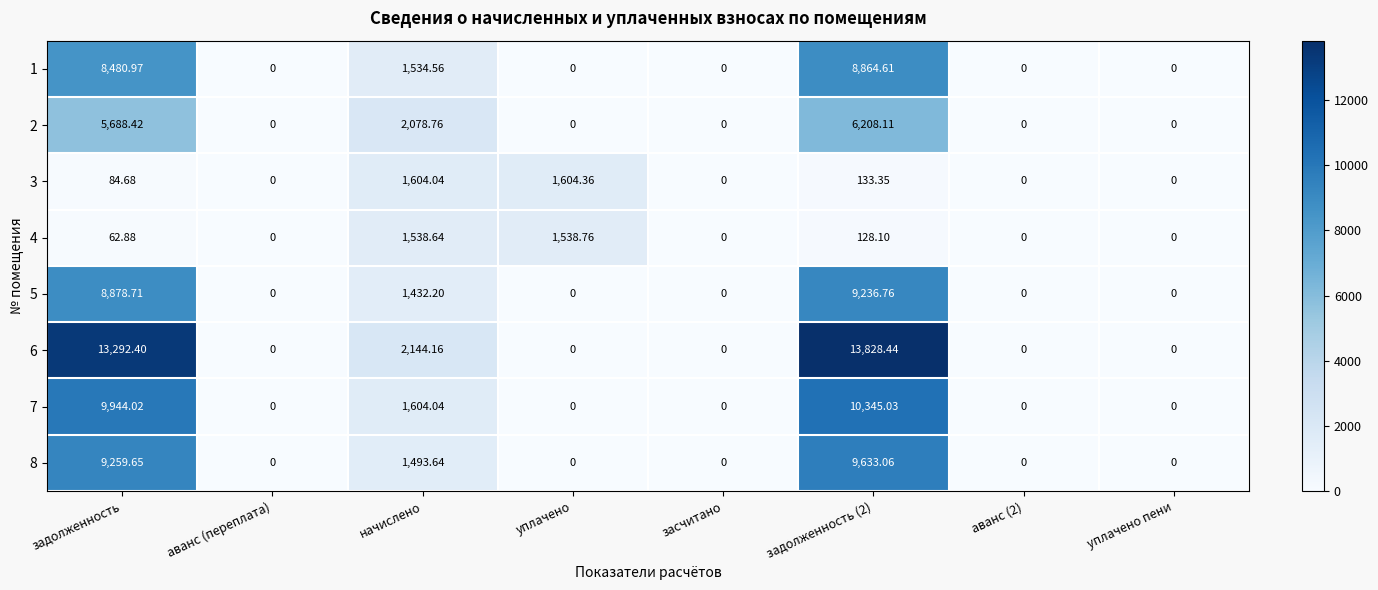

At which category does the chart reach its peak across all series?

задолженность (2)